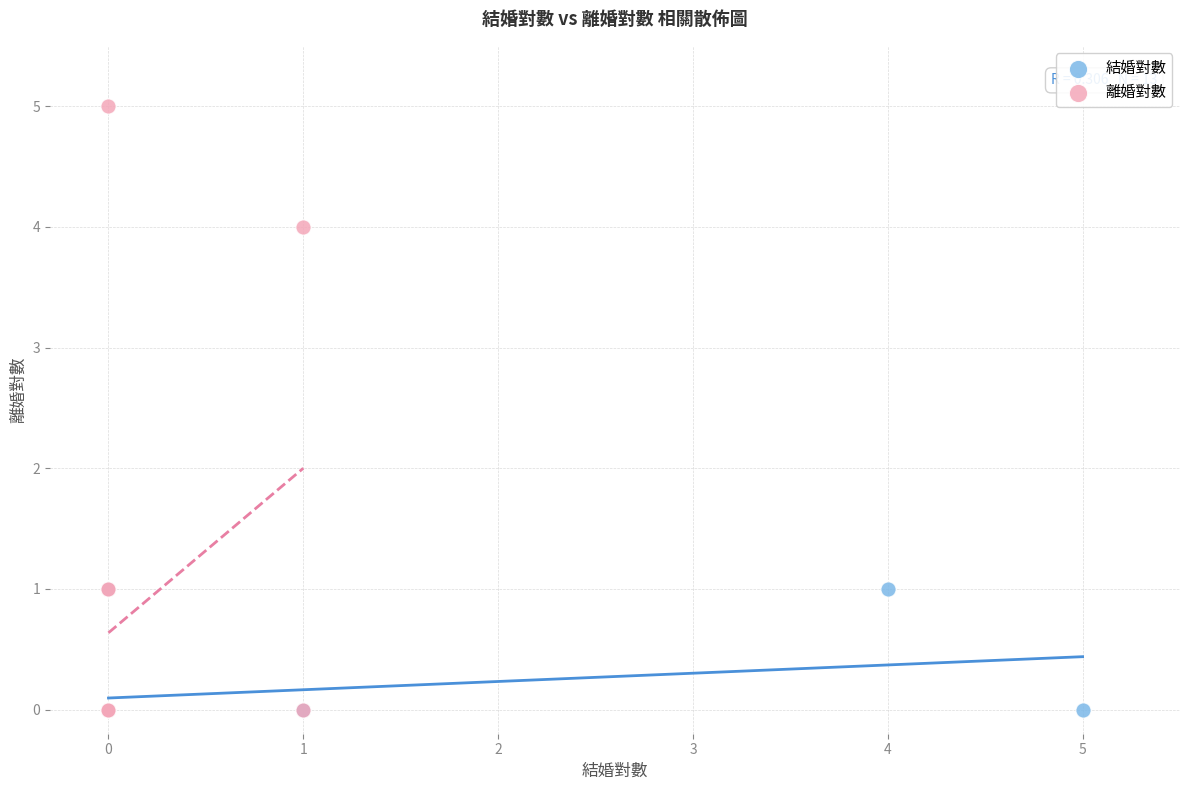

What are all the series names shown in the legend?

結婚對數, 離婚對數